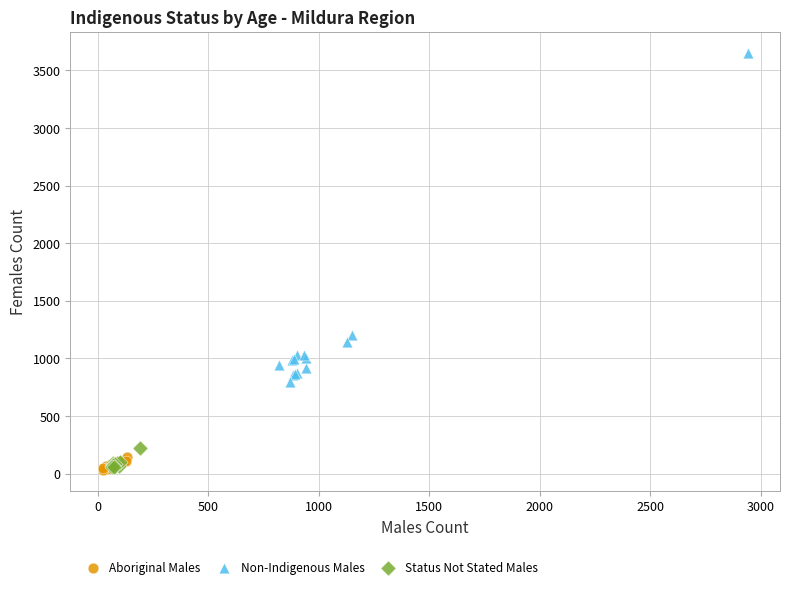

Which series has the widest spread of Y values?

Non-Indigenous Males